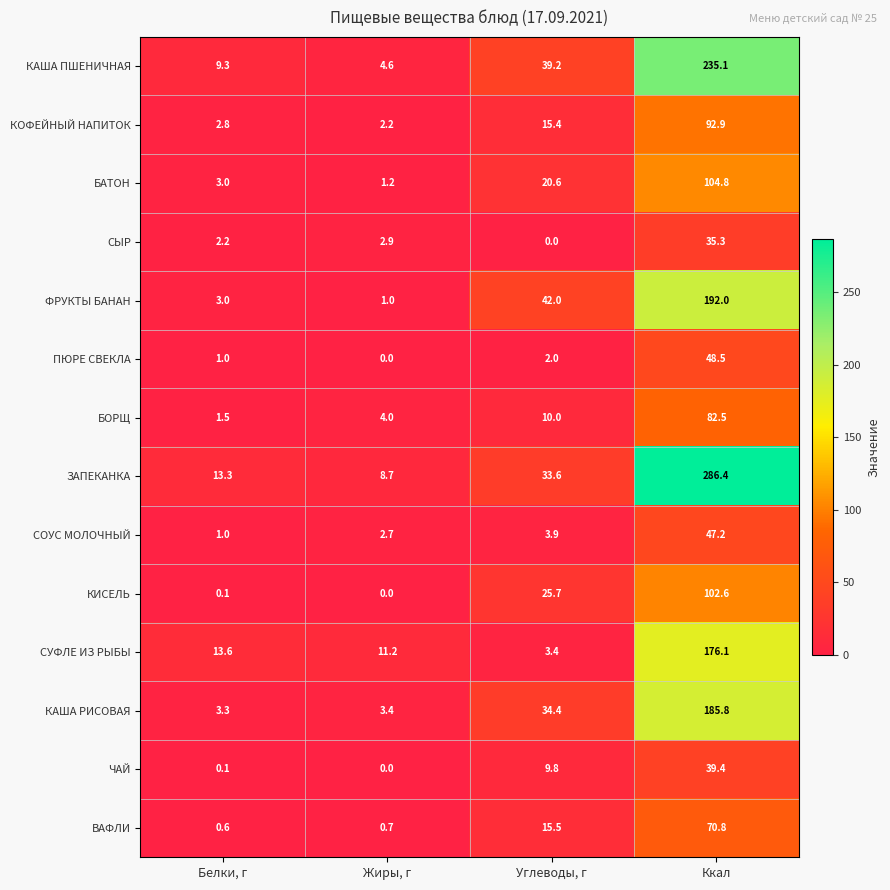

Which series has the largest total across all categories?

ЗАПЕКАНКА